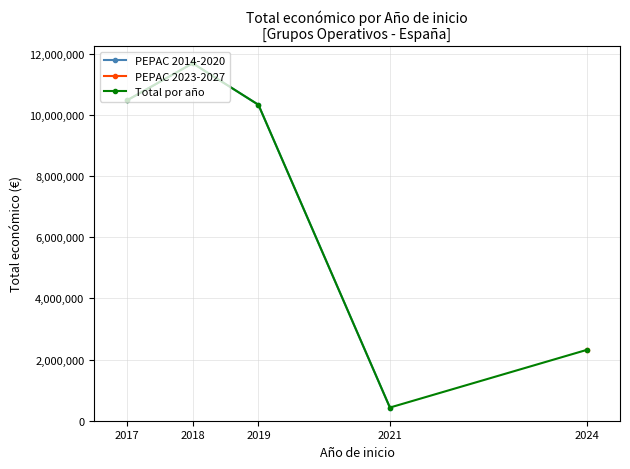

True or false: PEPAC 2014-2020 has a value of 18039138.5 at 2019.

False